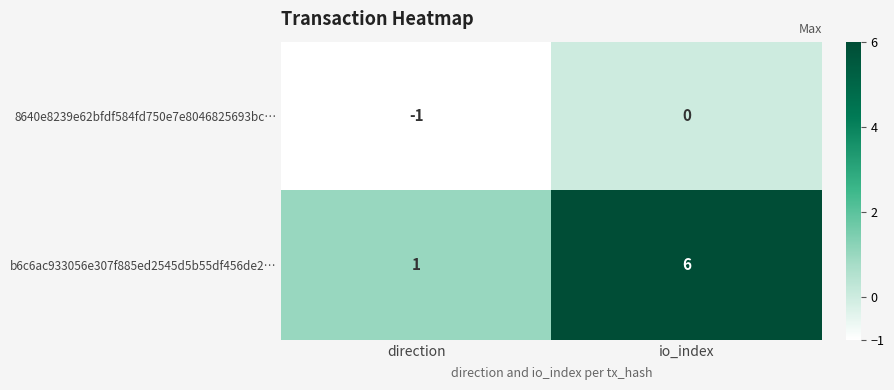

Reading left to right, extract all data points from this chart.

8640e8239e62bfdf584fd750e7e8046825693bc…: direction=-1	io_index=0
b6c6ac933056e307f885ed2545d5b55df456de2…: direction=1	io_index=6